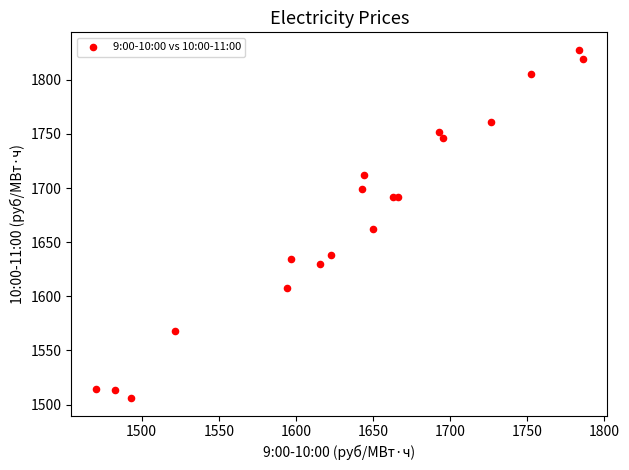

What Y value in the scatter plot is closest to 1666?

1661.8